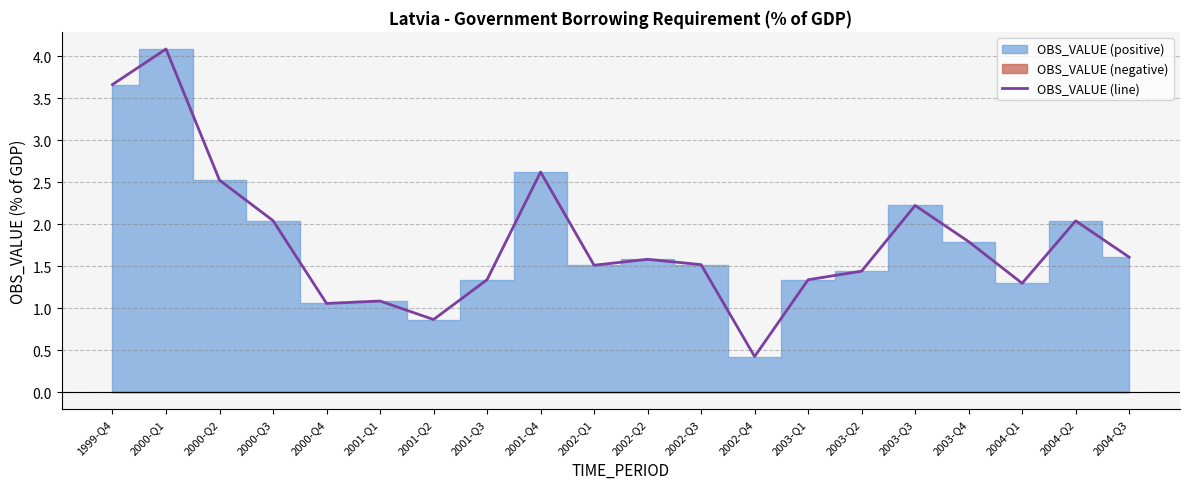

How many interior local valleys (lower than both neighbors) does the data have?

5